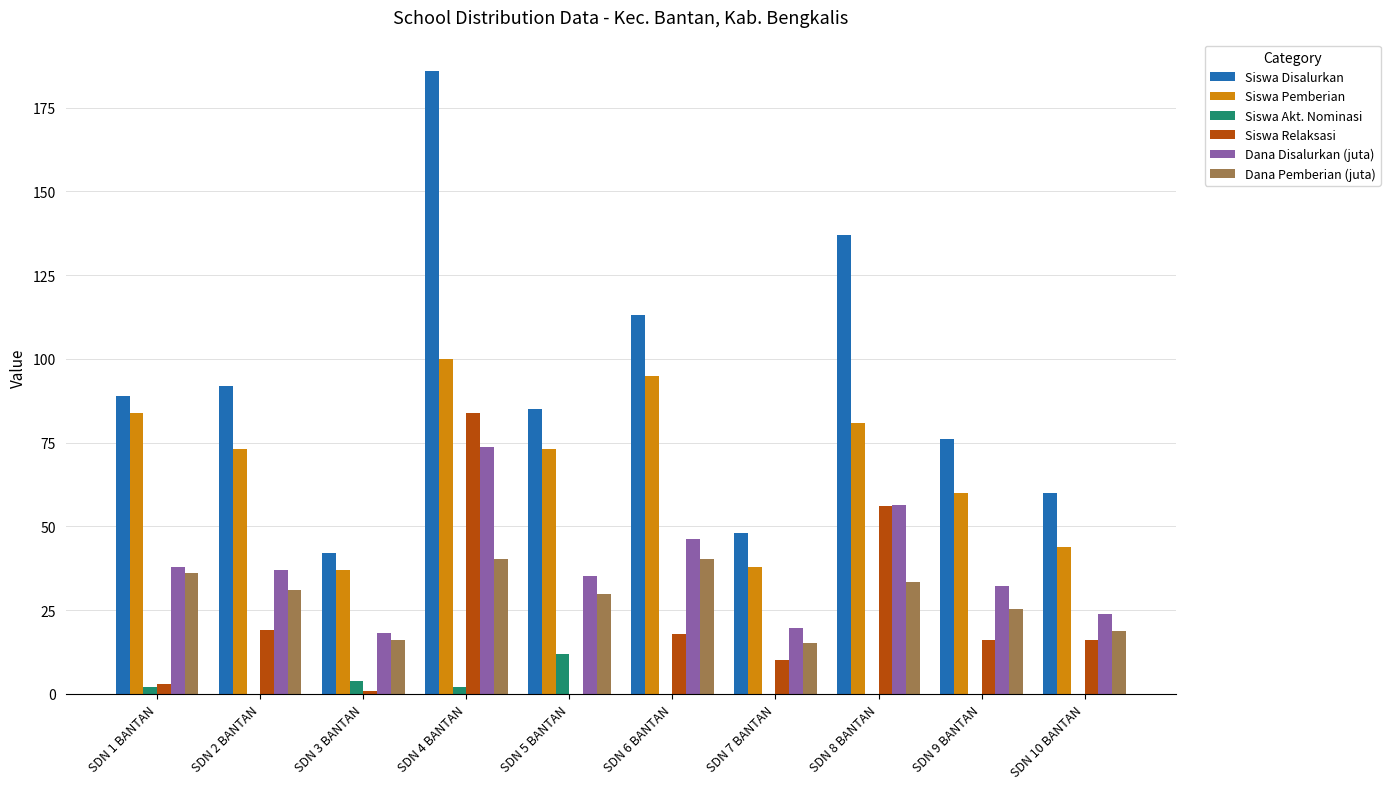

Which series has the largest total across all categories?

Siswa Disalurkan